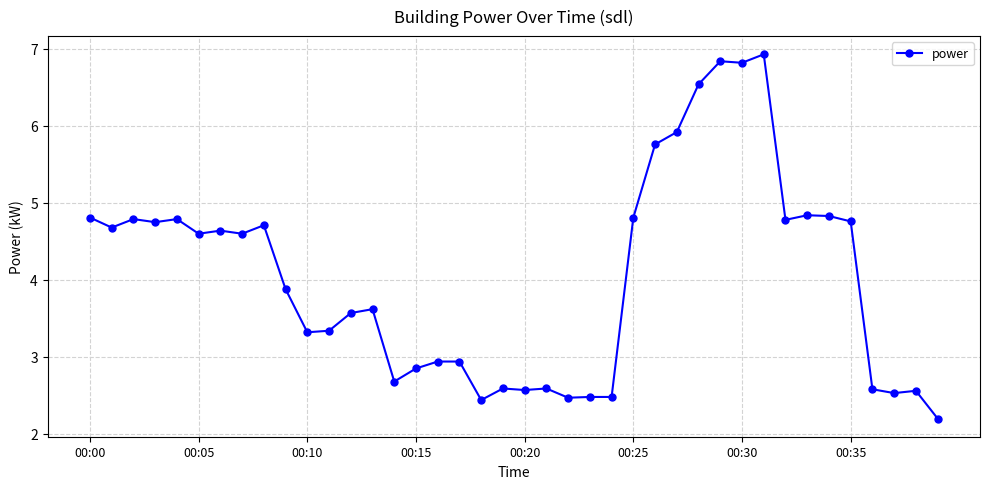

True or false: the data has more than 1 interior local peaks.

True